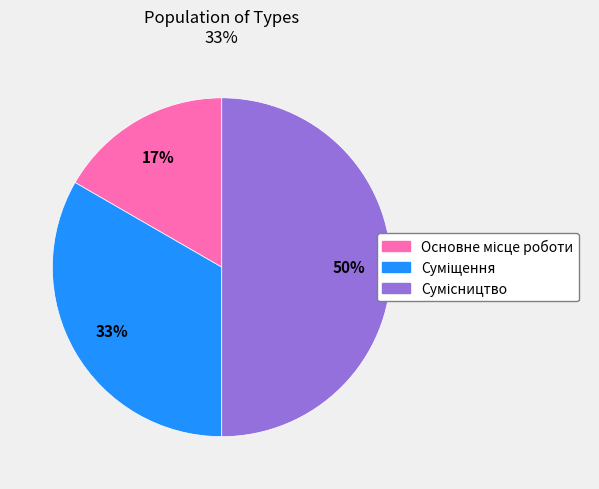

To the nearest percent, what is the average slice percentage?

33%